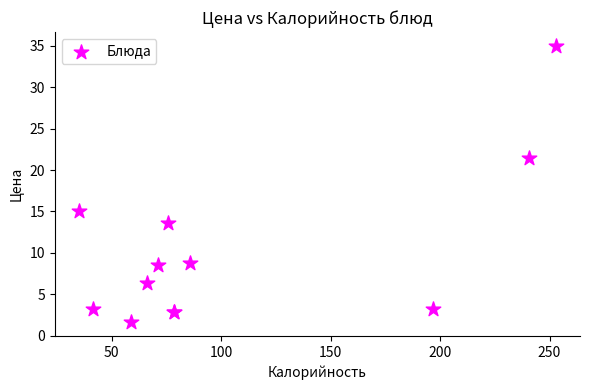

What Y value in the scatter plot is closest to 18?

15.0